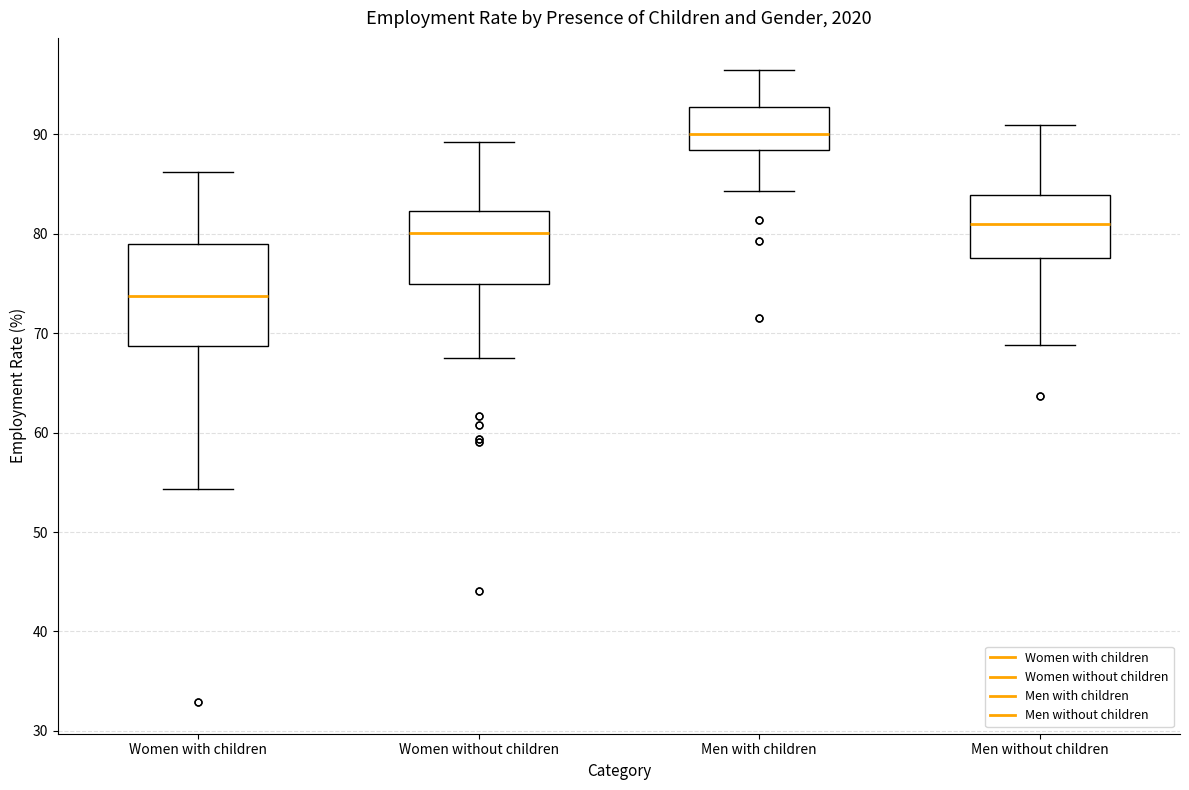

Which box has the highest median line?

Men with children